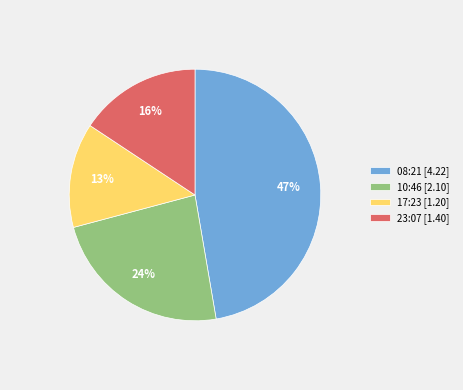

Is there a majority slice in this chart?

No